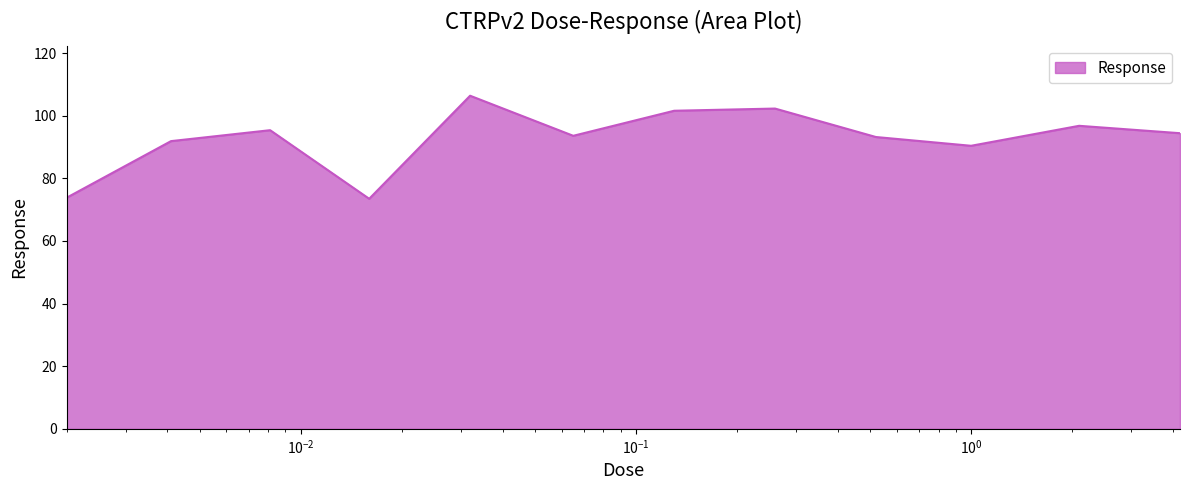

What is the smallest value displayed?

73.5